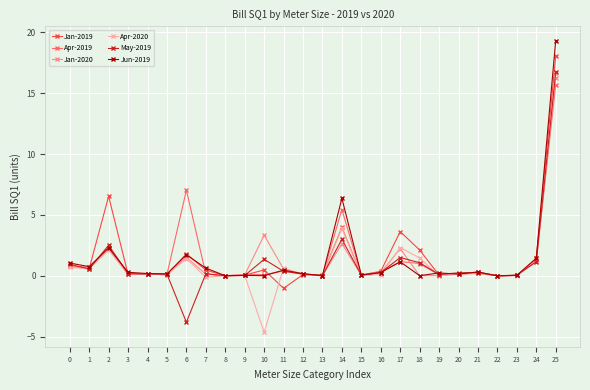

At which category is the sum across all series the highest?

25